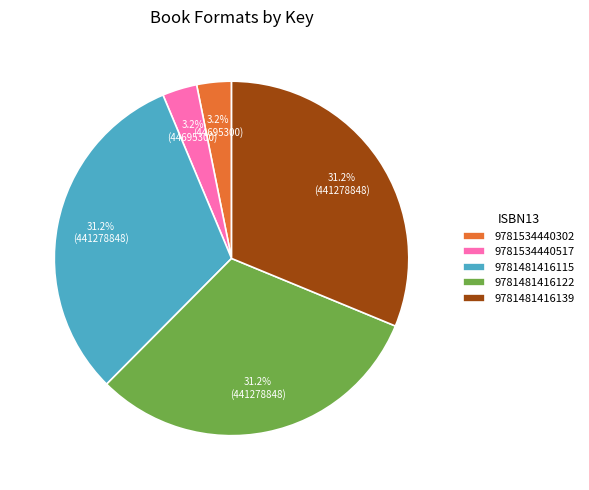

Between 9781534440302 and 9781481416122, which is larger?

9781481416122